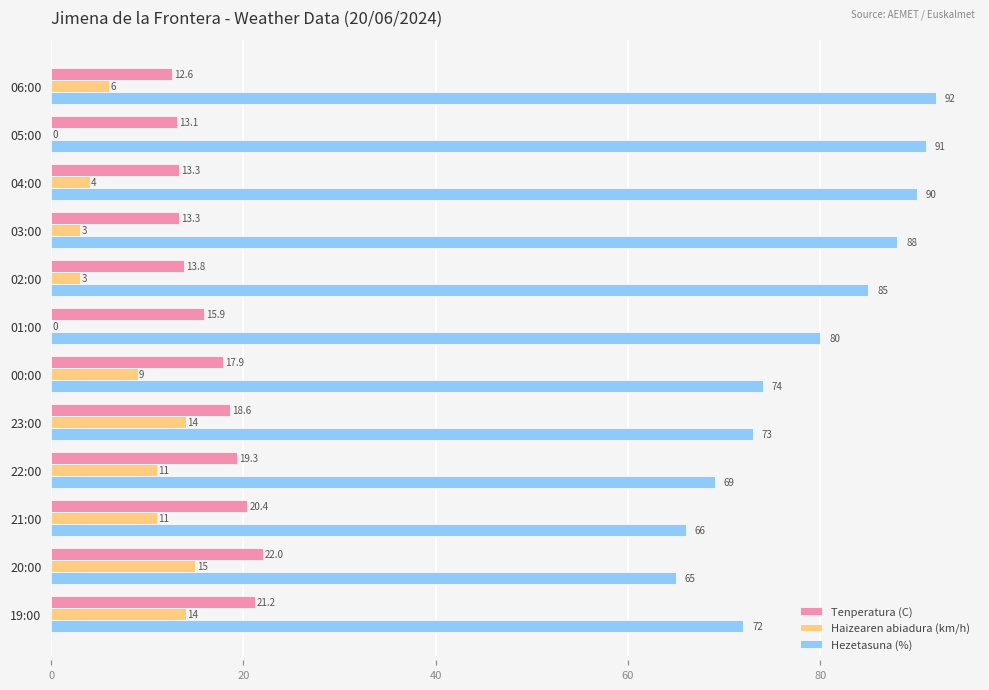

Is the value of Haizearen abiadura (km/h) at 22:00 greater than the value of Tenperatura (C) at 19:00?

No